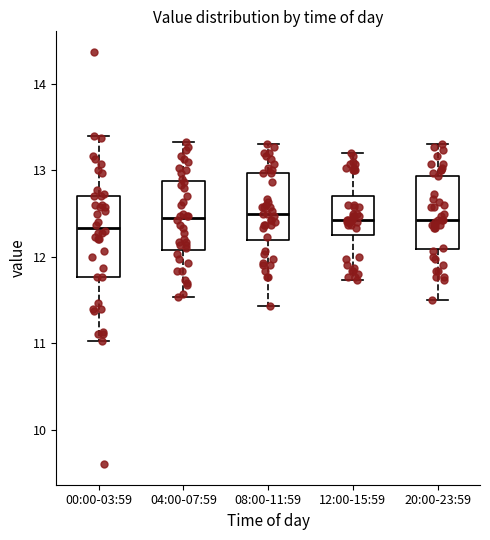

Reading left to right, transcribe this box plot: for each box, give where its median line is, the range the box spans, and where its two whiskers end, as read against the y-axis. The values are not printed on the chart, so give them approximately, as read against the axis.

00:00-03:59: median 12.3, box 11.8 to 12.7, whiskers 11.0 to 13.4
04:00-07:59: median 12.5, box 12.1 to 12.9, whiskers 11.5 to 13.3
08:00-11:59: median 12.5, box 12.2 to 13.0, whiskers 11.4 to 13.3
12:00-15:59: median 12.4, box 12.2 to 12.7, whiskers 11.7 to 13.2
20:00-23:59: median 12.4, box 12.1 to 12.9, whiskers 11.5 to 13.3